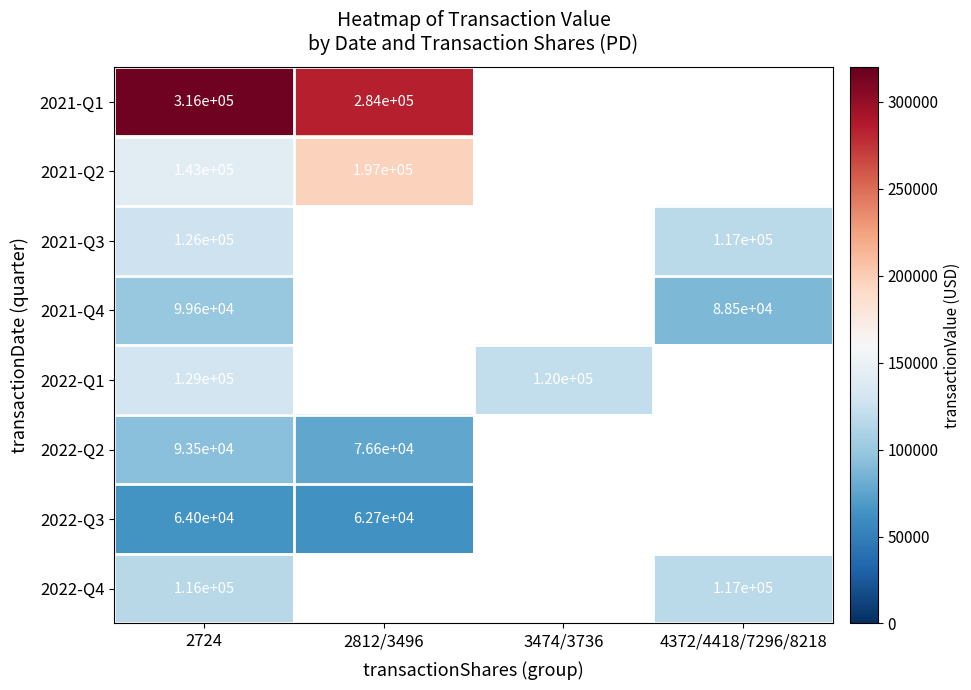

The value of 2021-Q1 at 2724 is 520861. True or false?

False